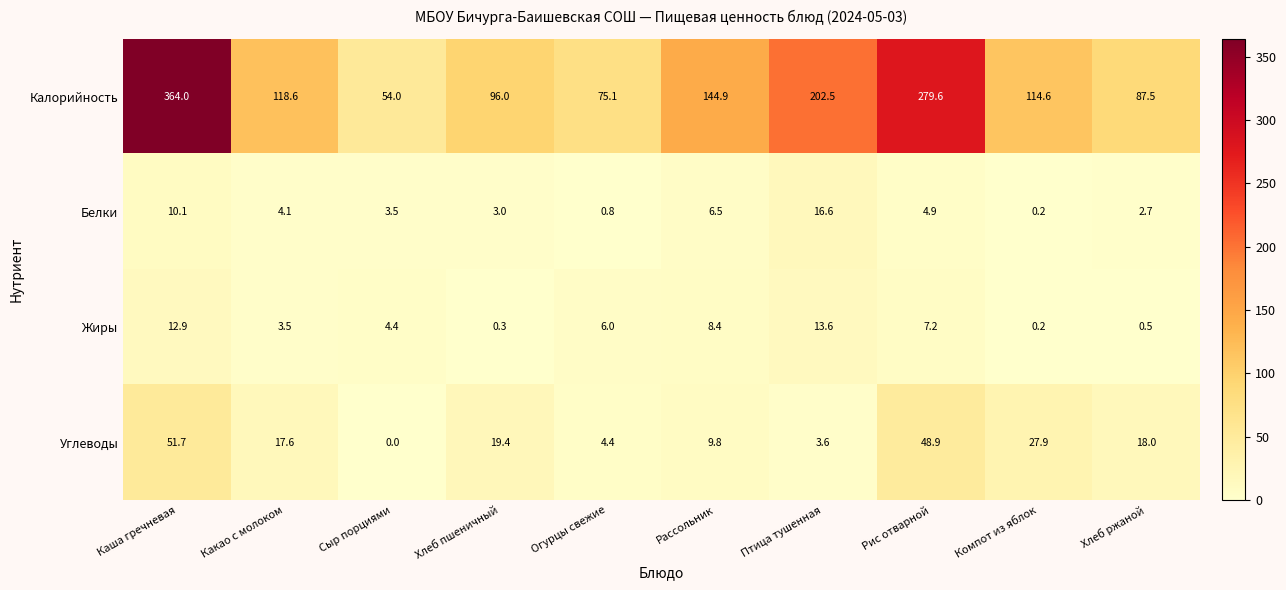

List the series in order of their peak value, highest first.

Калорийность, Углеводы, Белки, Жиры